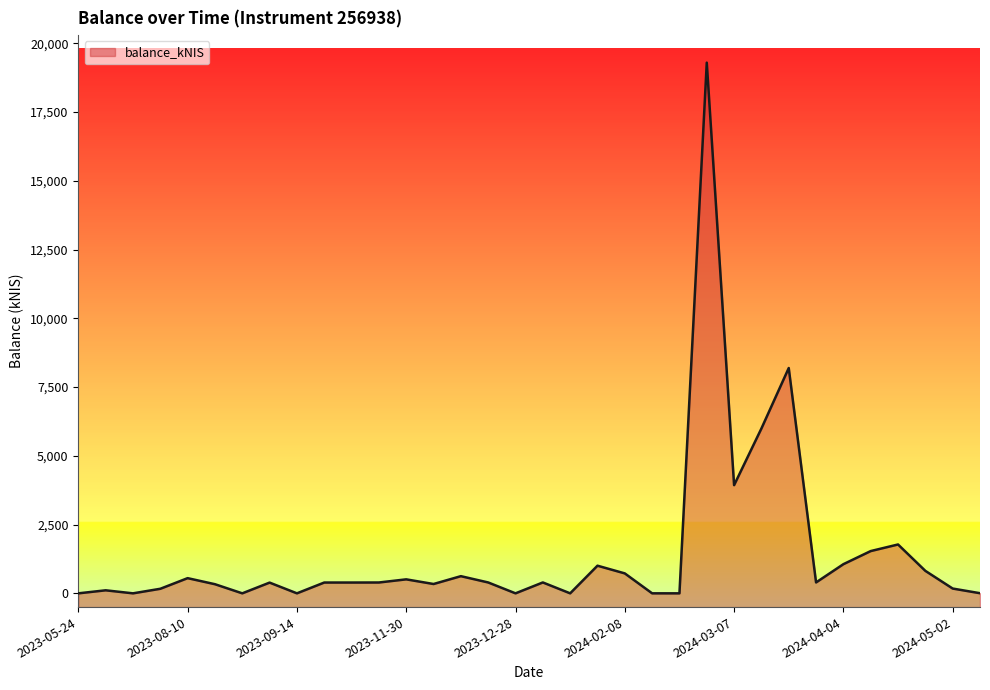

How many points are higher than both their immediate neighbors (excluding endpoints)?

11